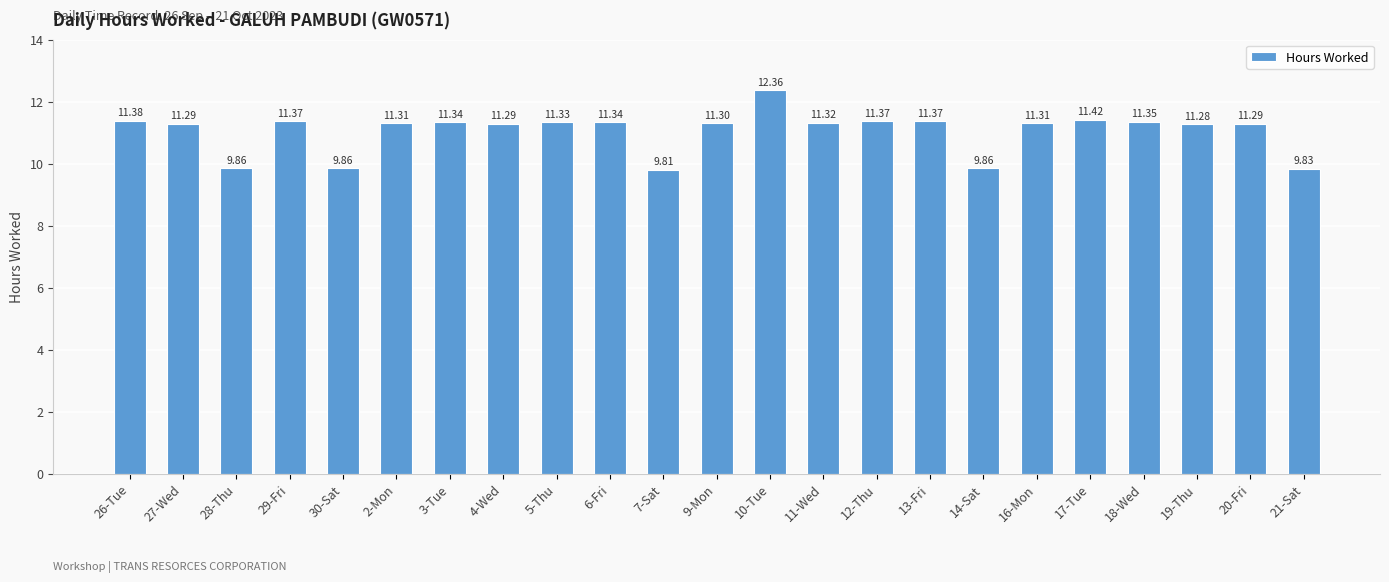

Between 20-Fri and 2-Mon, which is larger?

2-Mon